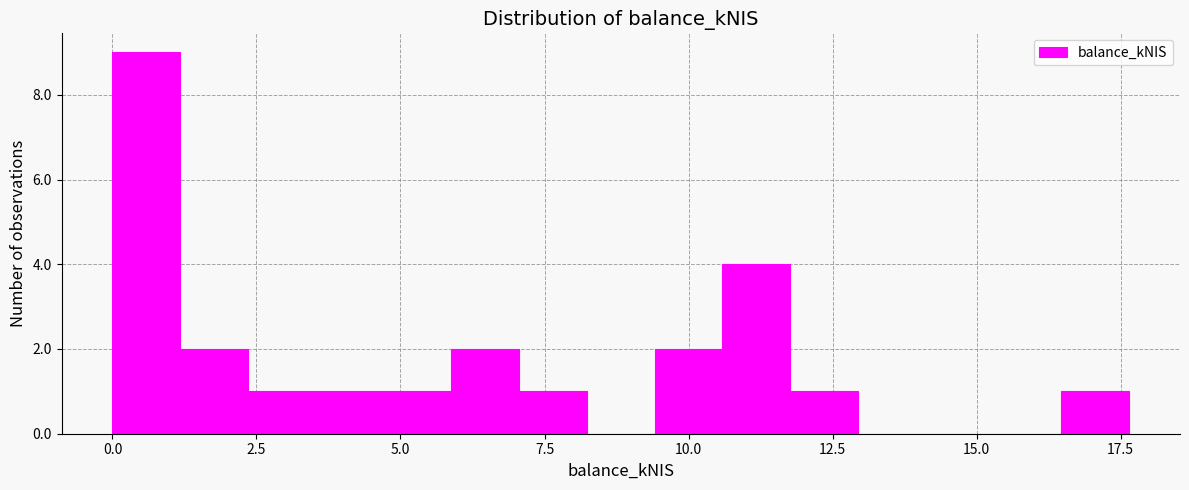

Read against the x-axis, roughly where is the centre of the tallest bar?

0.5